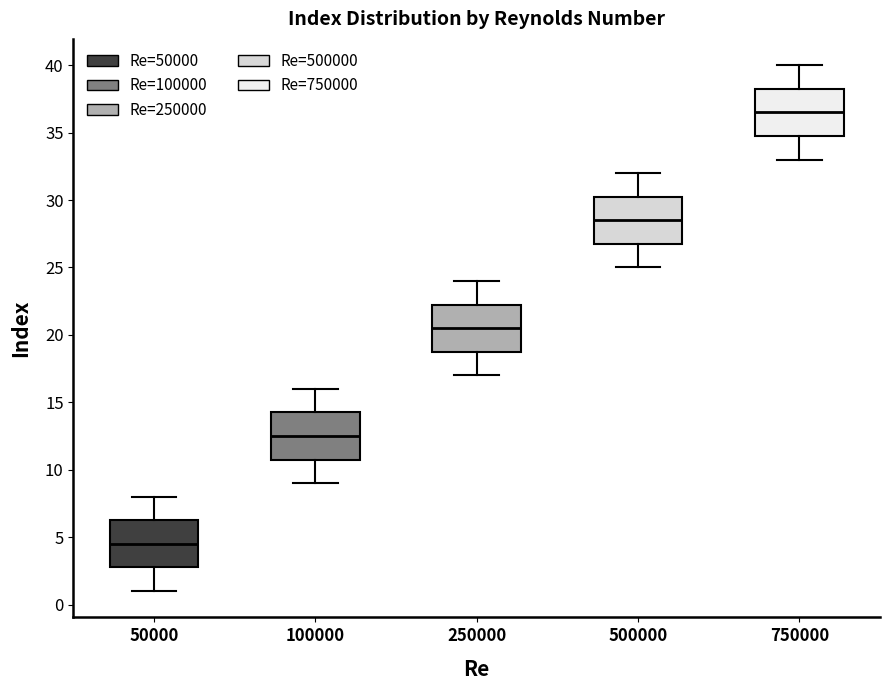

Reading left to right, read every box against the y-axis: the position of its median line, the range the box covers, and the ends of its whiskers. The values are not printed on the chart, so give them approximately, as read against the axis.

50000: median 4.5, box 3.0 to 6.5, whiskers 1.0 to 8.0
100000: median 12.5, box 11.0 to 14.5, whiskers 9.0 to 16.0
250000: median 20.5, box 19.0 to 22.5, whiskers 17.0 to 24.0
500000: median 28.5, box 27.0 to 30.5, whiskers 25.0 to 32.0
750000: median 36.5, box 35.0 to 38.5, whiskers 33.0 to 40.0